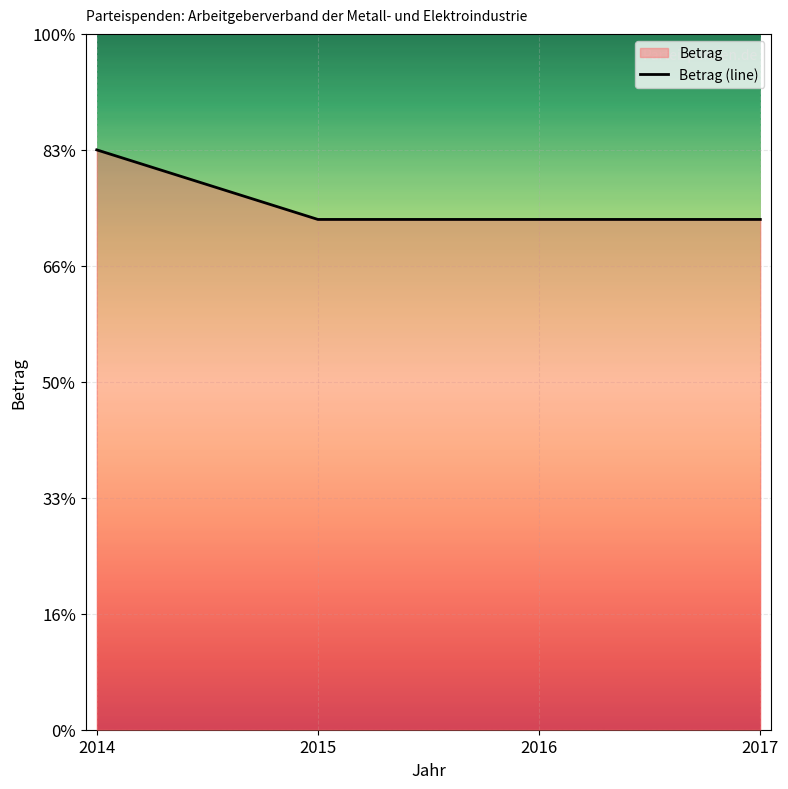

How many lines are shown in the chart?

1